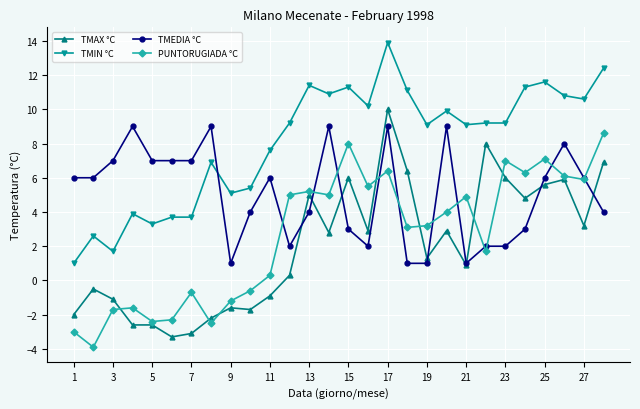

True or false: TMIN °C and PUNTORUGIADA °C intersect in this chart.

False